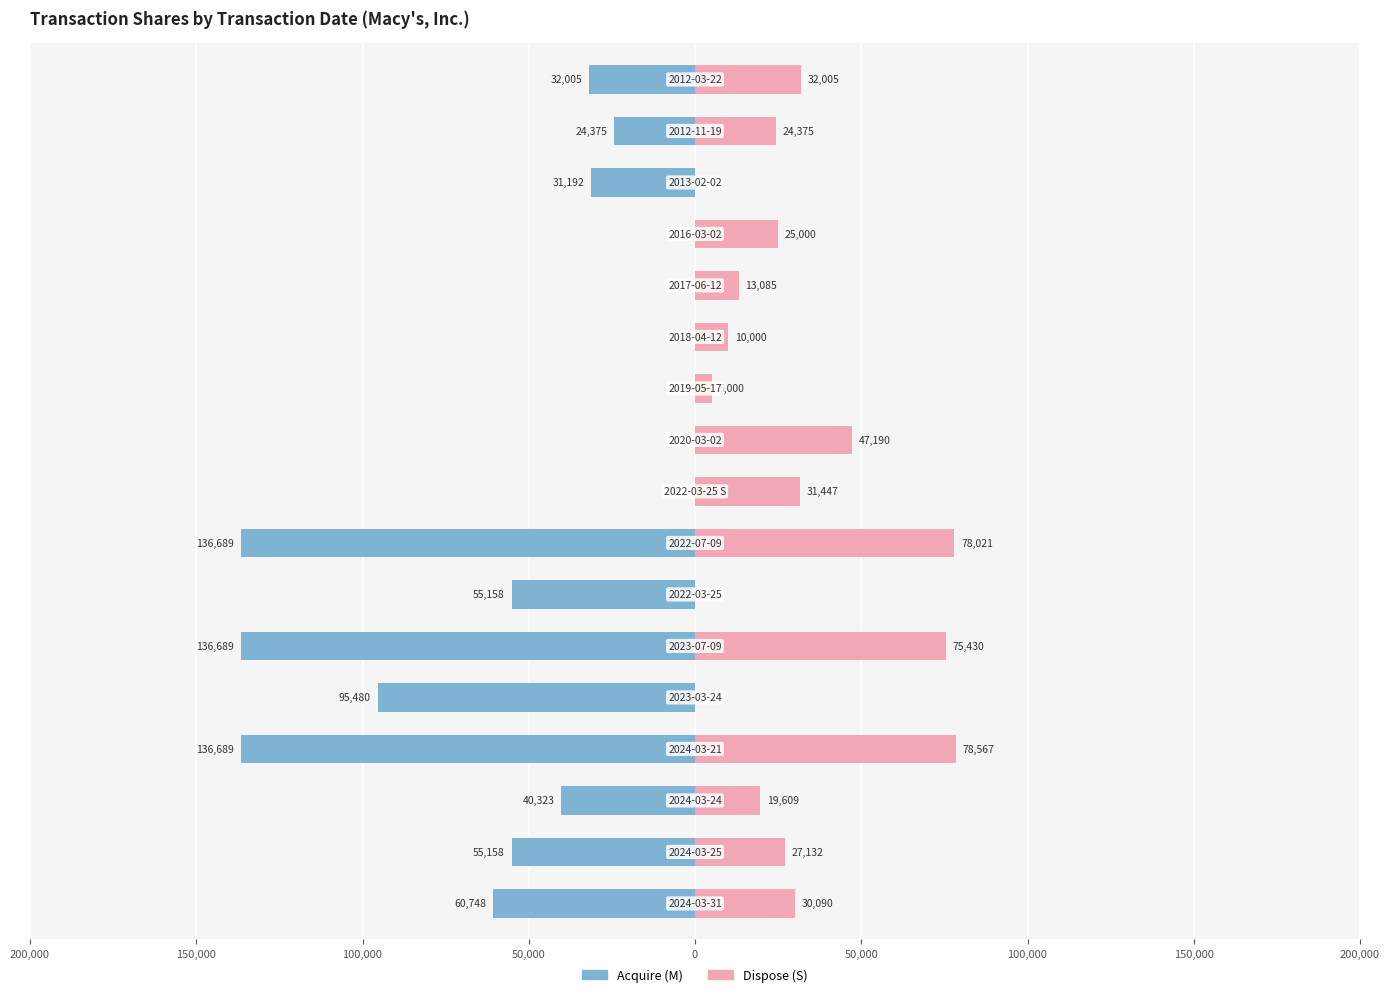

What is the lowest value of the Acquire (M) series?

-136689